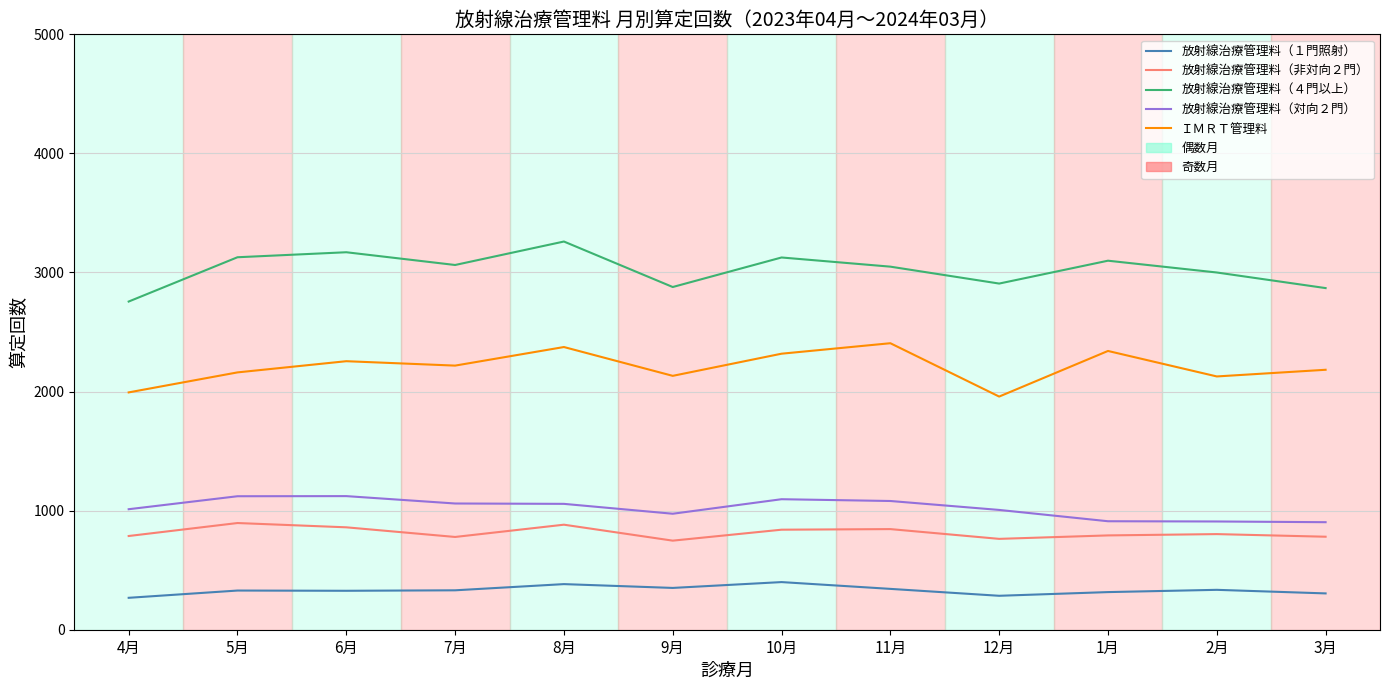

Count the number of categories in the chart.

12